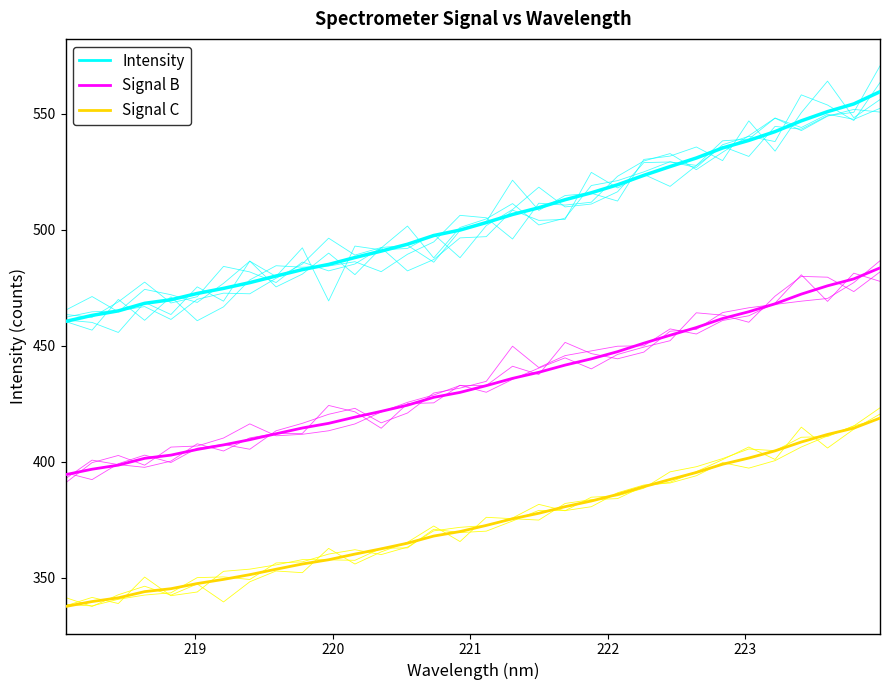

True or false: Intensity and Signal C intersect in this chart.

False